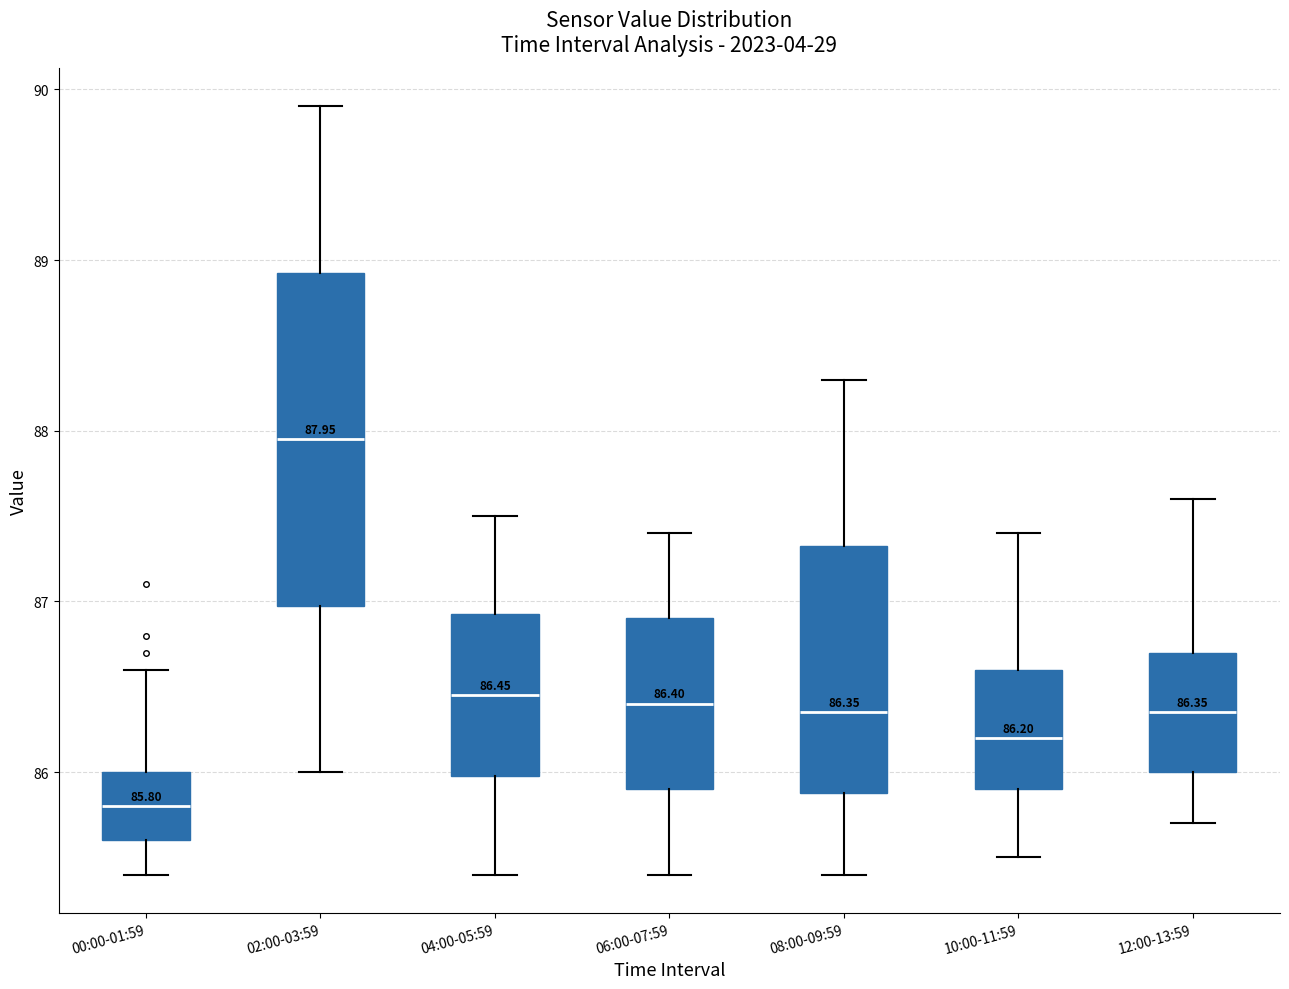

Which box has the lowest median line?

00:00-01:59